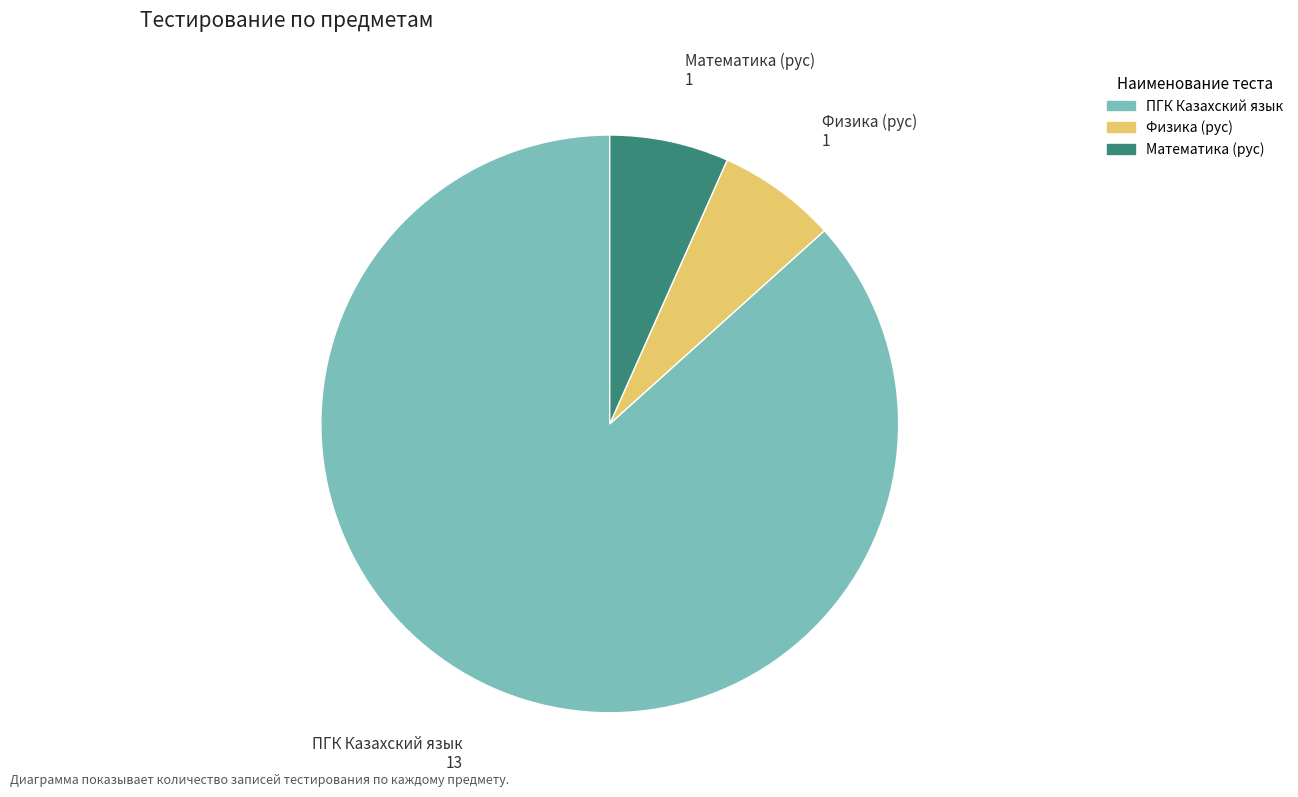

Is the sum of Математика (рус) and ПГК Казахский язык greater than half?

Yes